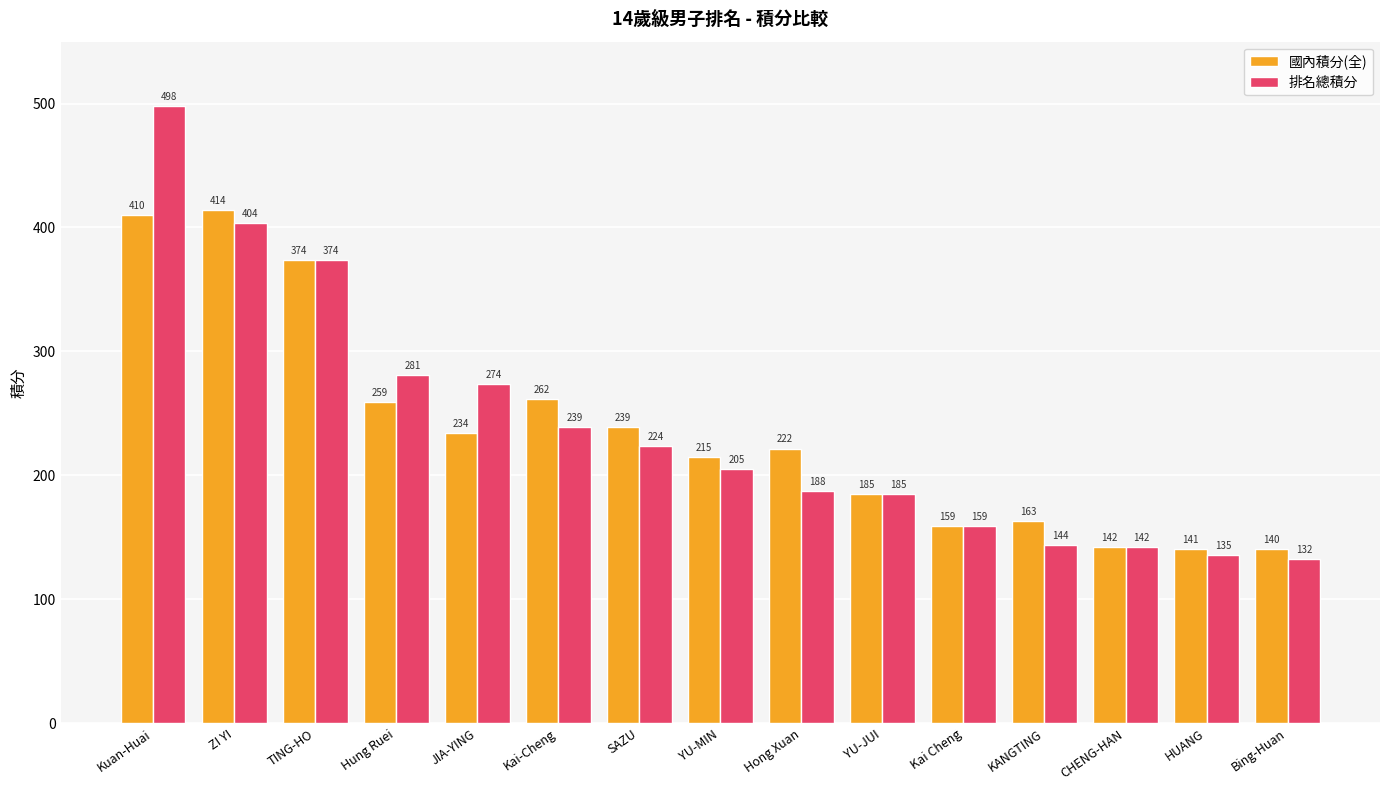

At which label is 排名總積分 closest to 315?

Hung Ruei